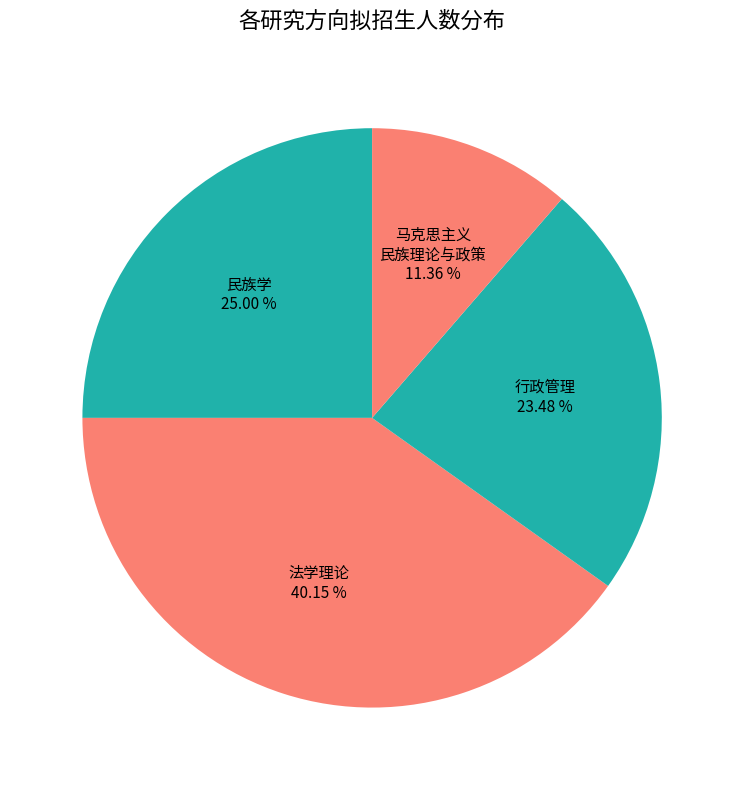

How many slices are in this pie chart?

4